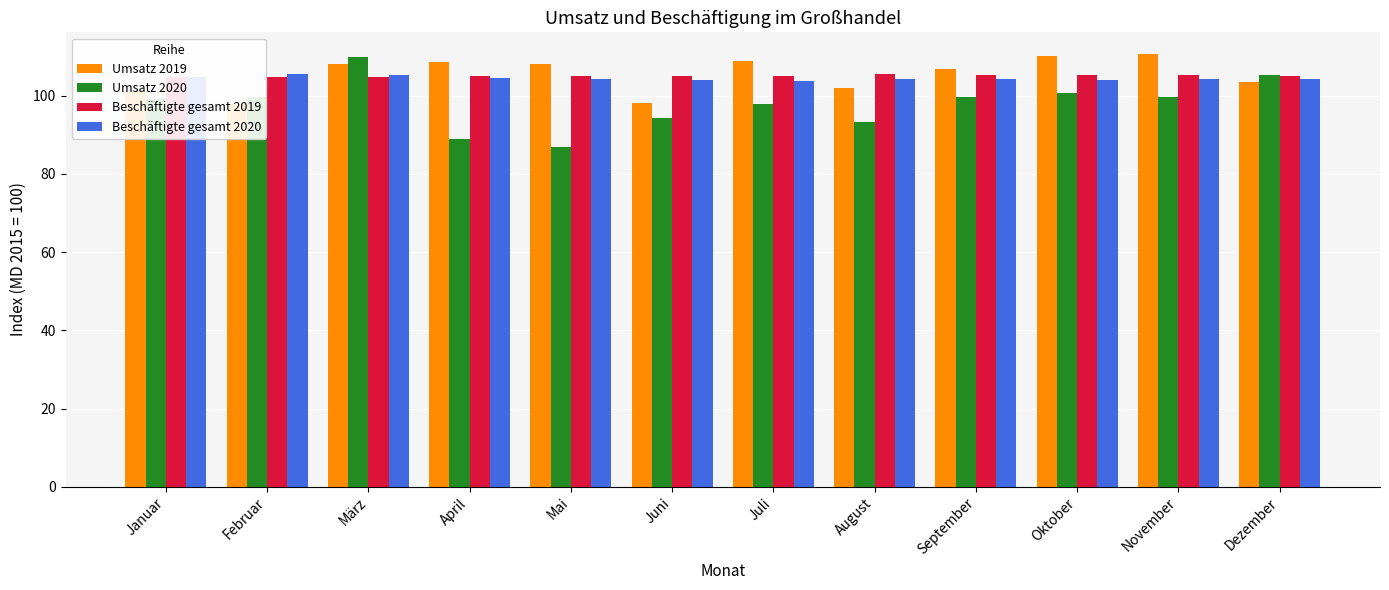

Reading left to right, what are all the values shown in this chart?

Umsatz 2019: Januar=101.3	Februar=98.0	März=108.2	April=108.6	Mai=108.1	Juni=98.1	Juli=108.9	August=102.0	September=106.8	Oktober=110.3	November=110.7	Dezember=103.5
Umsatz 2020: Januar=99.3	Februar=99.7	März=110.0	April=89.0	Mai=86.8	Juni=94.4	Juli=98.0	August=93.4	September=99.6	Oktober=100.7	November=99.6	Dezember=105.2
Beschäftigte gesamt 2019: Januar=104.7	Februar=104.7	März=104.8	April=105.0	Mai=105.0	Juni=105.0	Juli=105.1	August=105.6	September=105.4	Oktober=105.4	November=105.3	Dezember=105.1
Beschäftigte gesamt 2020: Januar=104.8	Februar=105.5	März=105.4	April=104.6	Mai=104.2	Juni=104.0	Juli=103.7	August=104.2	September=104.2	Oktober=104.1	November=104.4	Dezember=104.2